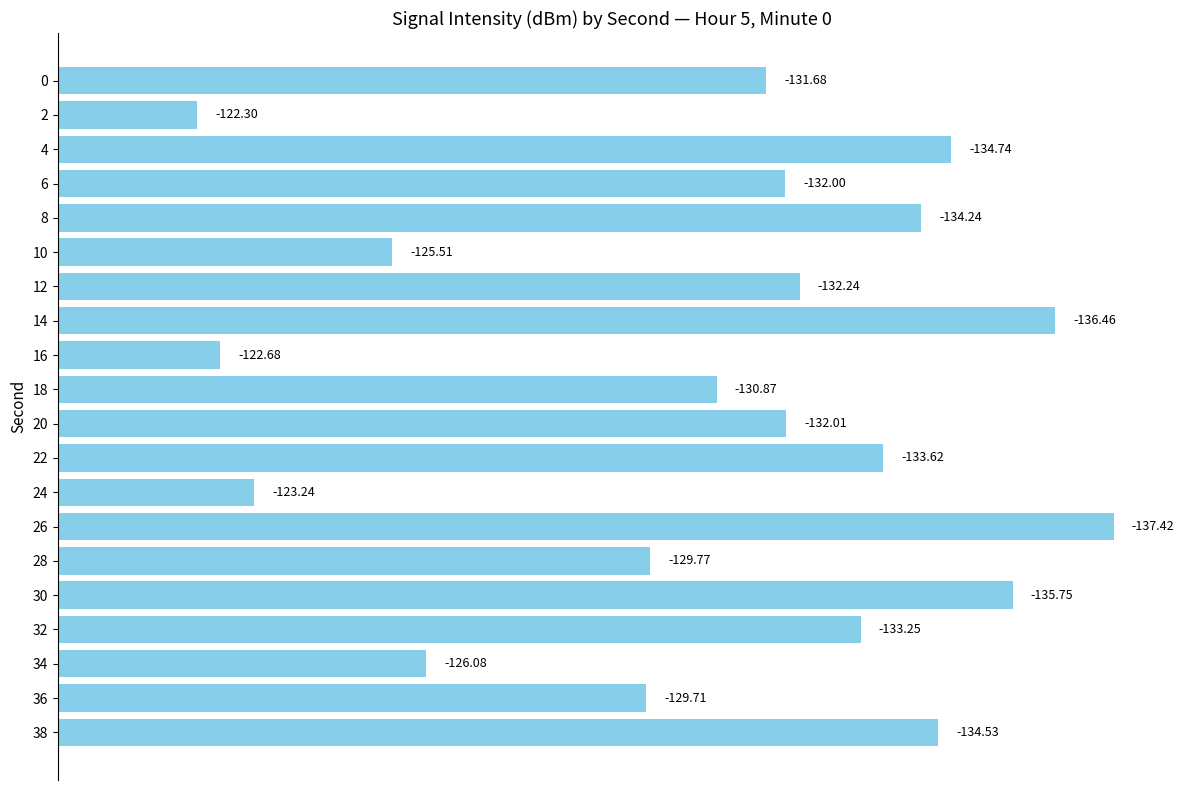

The value at 4 is 4.0. True or false?

False